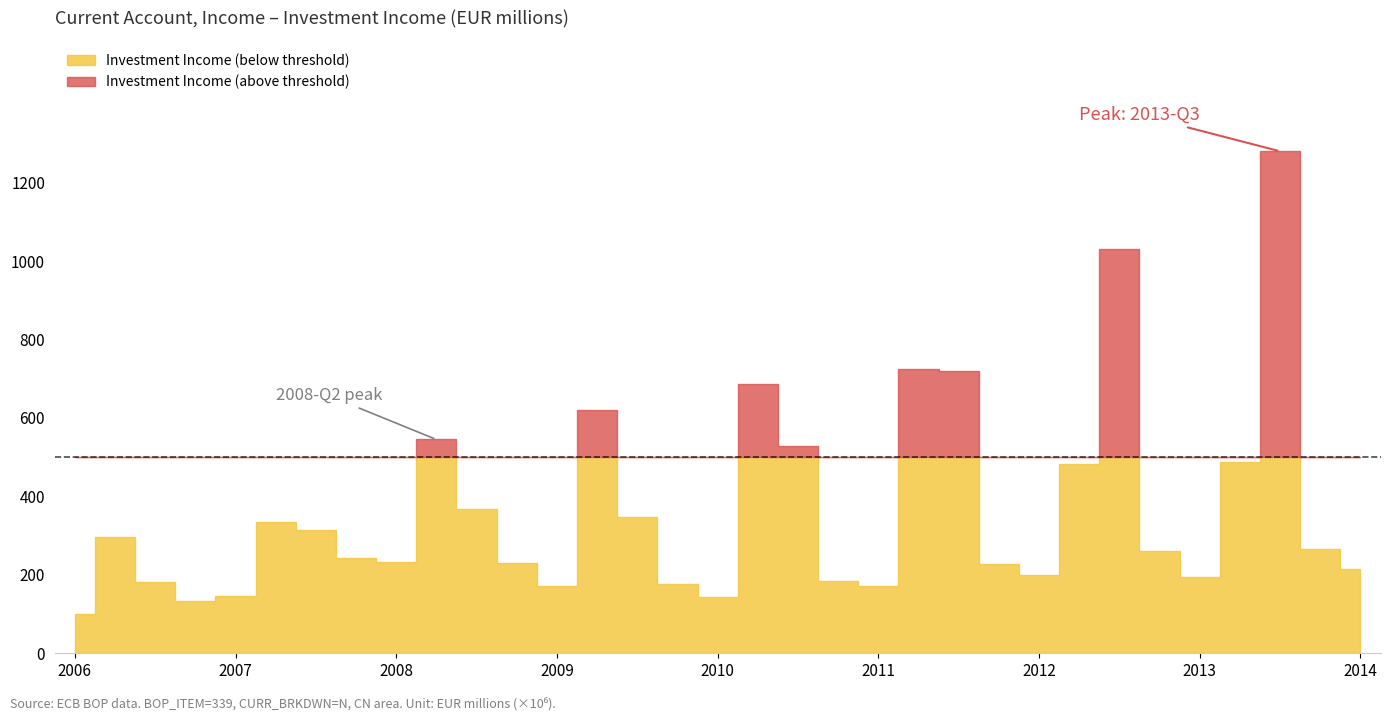

Rank the categories by value from lowest to highest.

2006-Q1, 2006-Q4, 2010-Q1, 2007-Q1, 2011-Q1, 2009-Q1, 2009-Q4, 2006-Q3, 2010-Q4, 2013-Q1, 2012-Q1, 2014-Q1, 2011-Q4, 2008-Q4, 2008-Q1, 2007-Q4, 2012-Q4, 2013-Q4, 2006-Q2, 2007-Q3, 2007-Q2, 2009-Q3, 2008-Q3, 2012-Q2, 2013-Q2, 2010-Q3, 2008-Q2, 2009-Q2, 2010-Q2, 2011-Q3, 2011-Q2, 2012-Q3, 2013-Q3